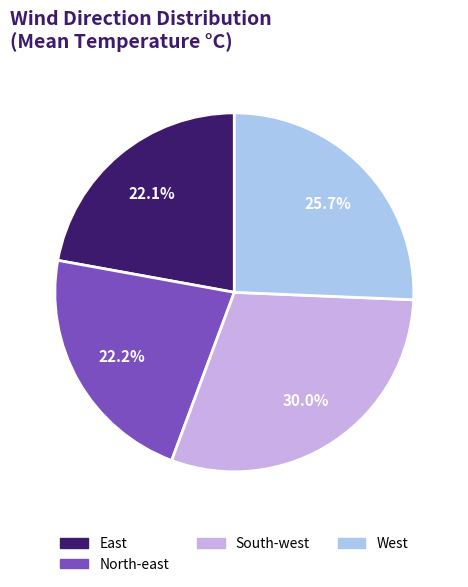

Does any single category account for the majority?

No